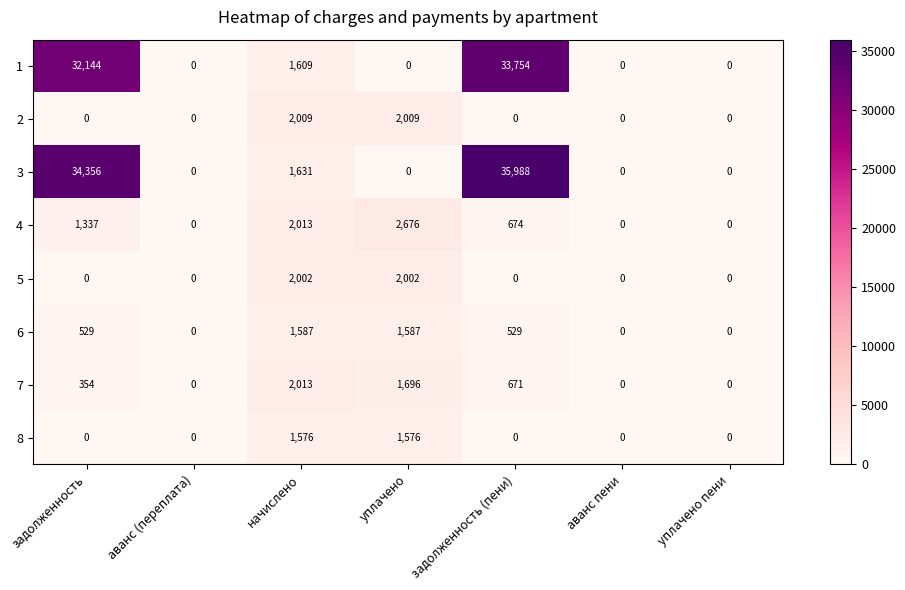

What is the spread (max minus min) of values at задолженность?

34356